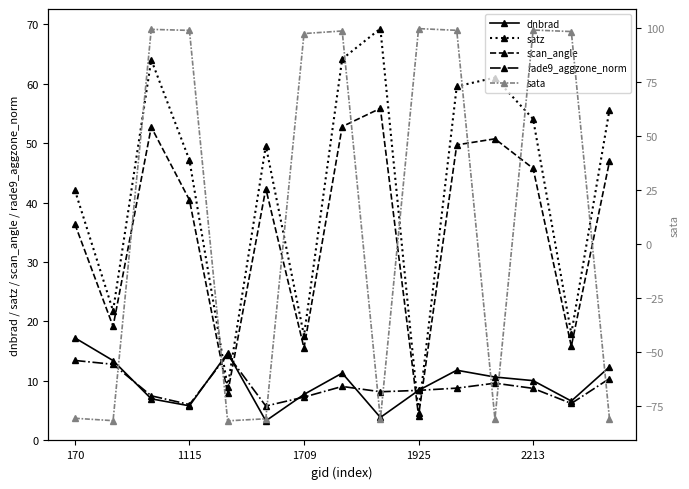

How many data points in rade9_aggzone_norm are above 8?

10